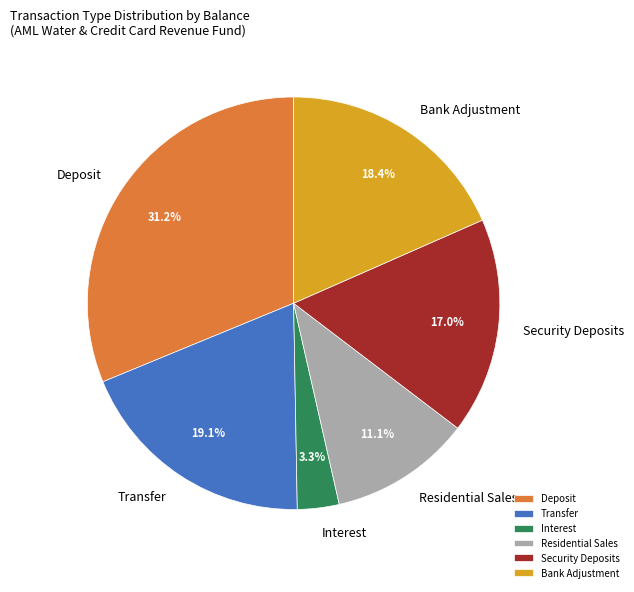

What percentage is NOT represented by Bank Adjustment?

81.6%